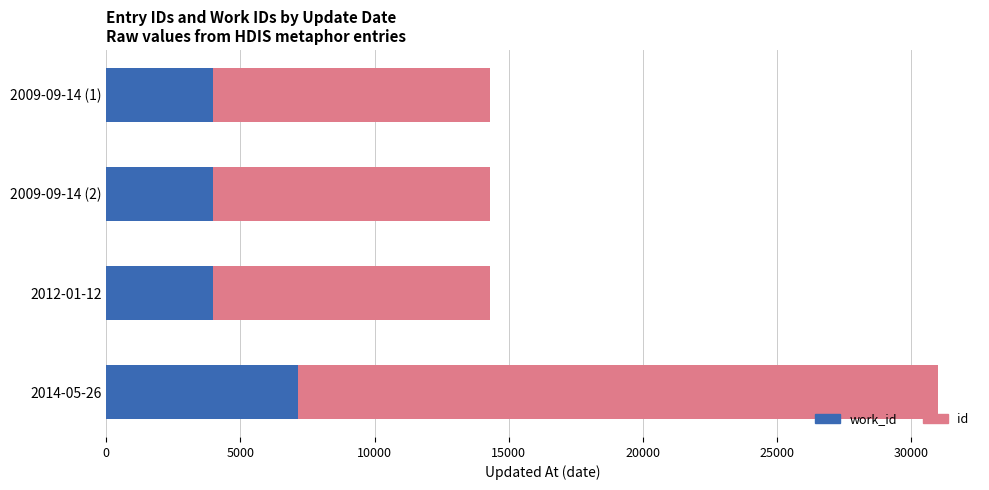

At which category is the sum across all series the highest?

2014-05-26